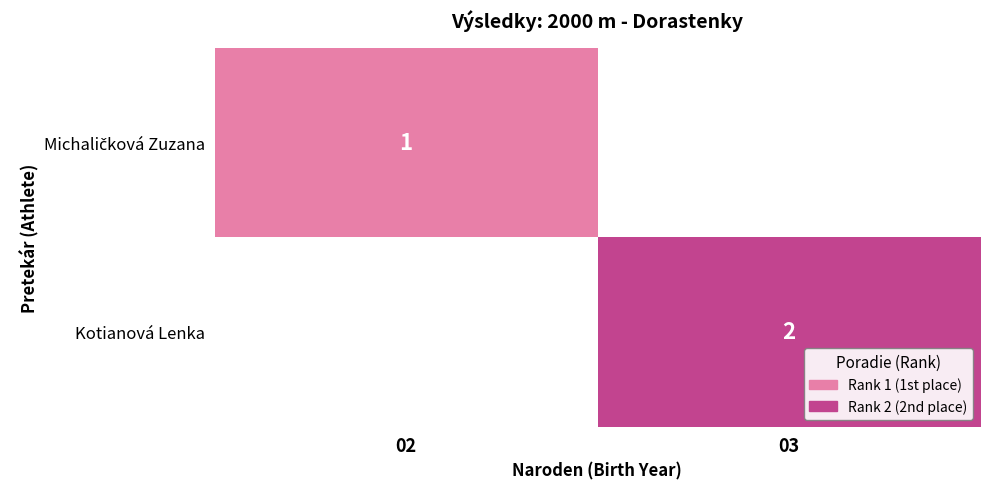

Rank the series at 02 from highest to lowest value.

Michaličková Zuzana, Kotianová Lenka